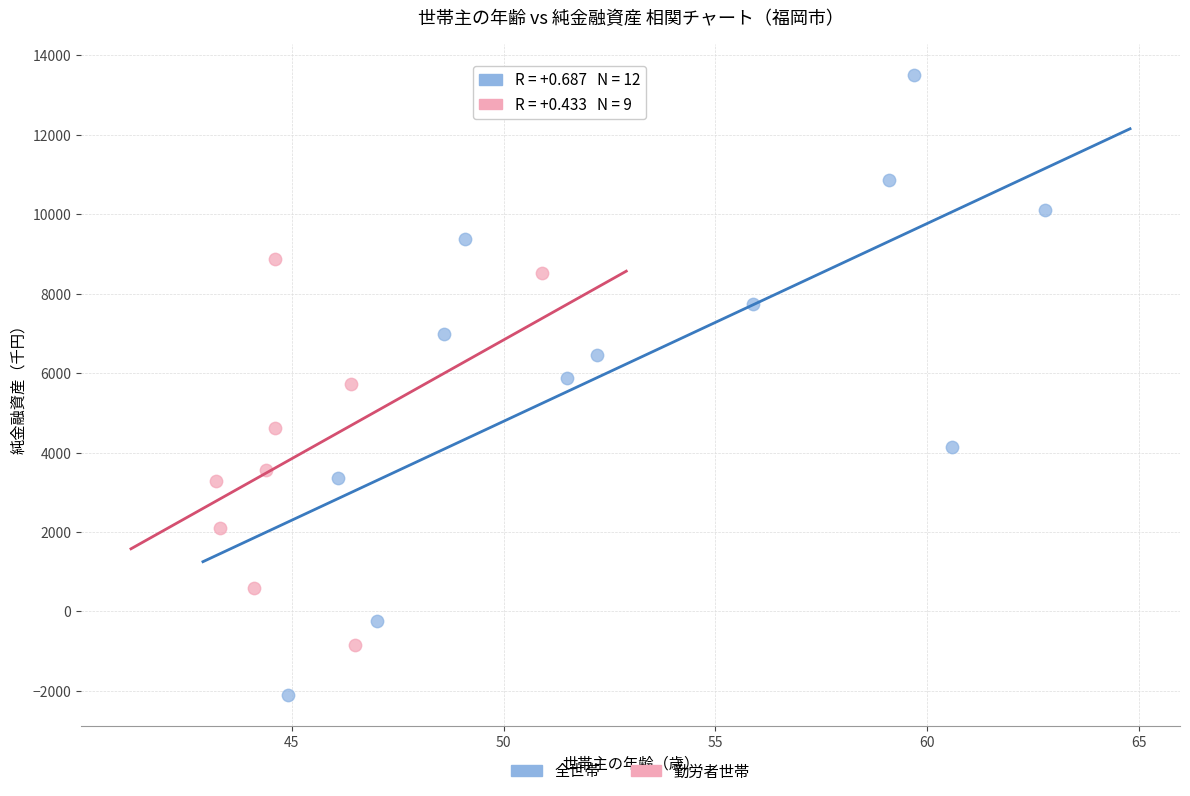

Which series has the widest spread of Y values?

全世帯